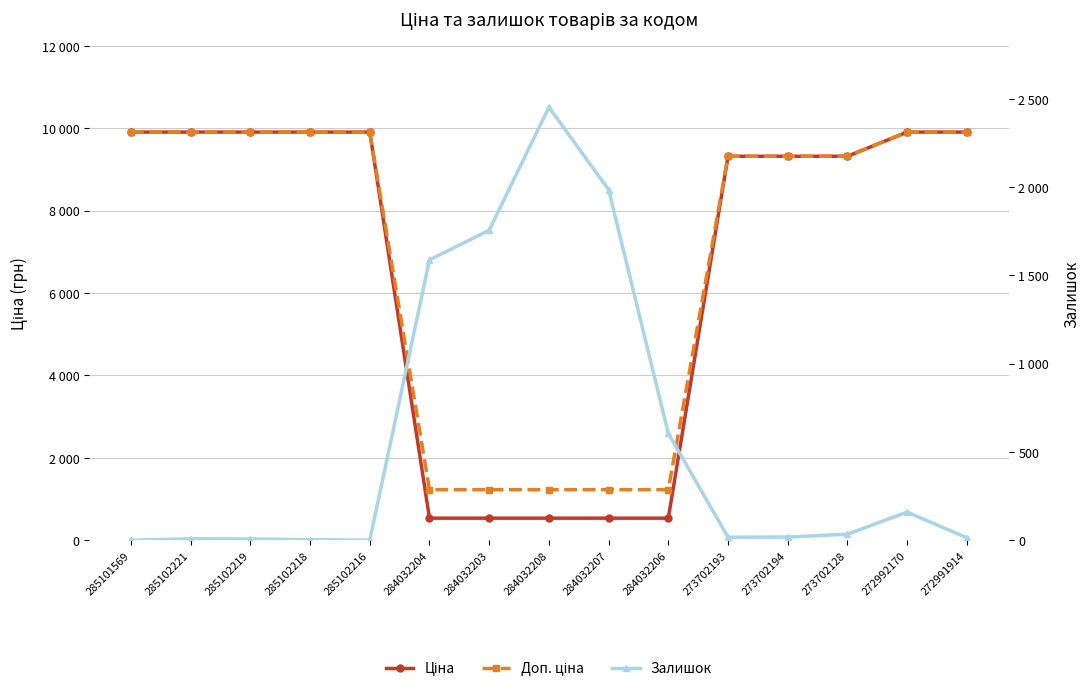

Between 273702193 and 272991914, which series saw the biggest shift?

Ціна